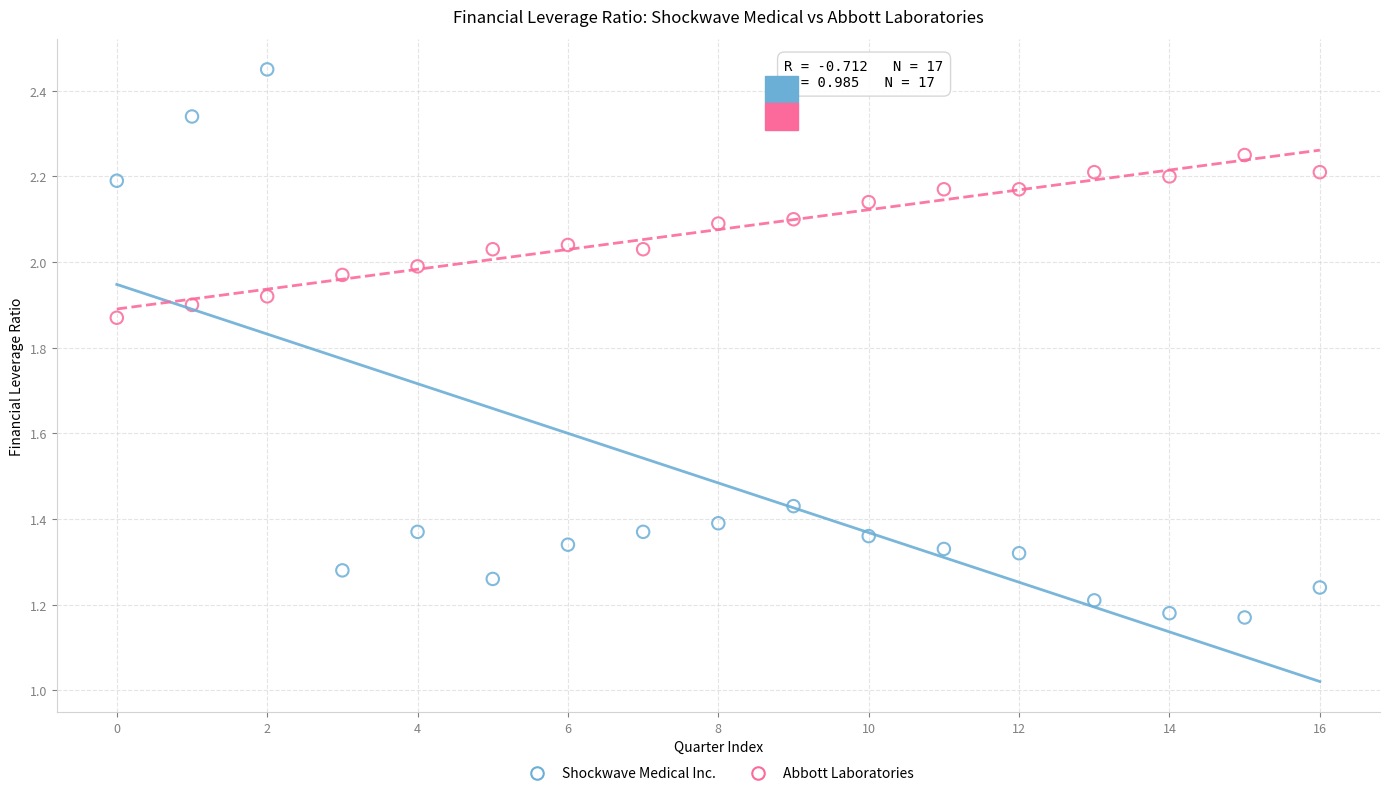

Which series contains the lowest Y value?

Shockwave Medical Inc.